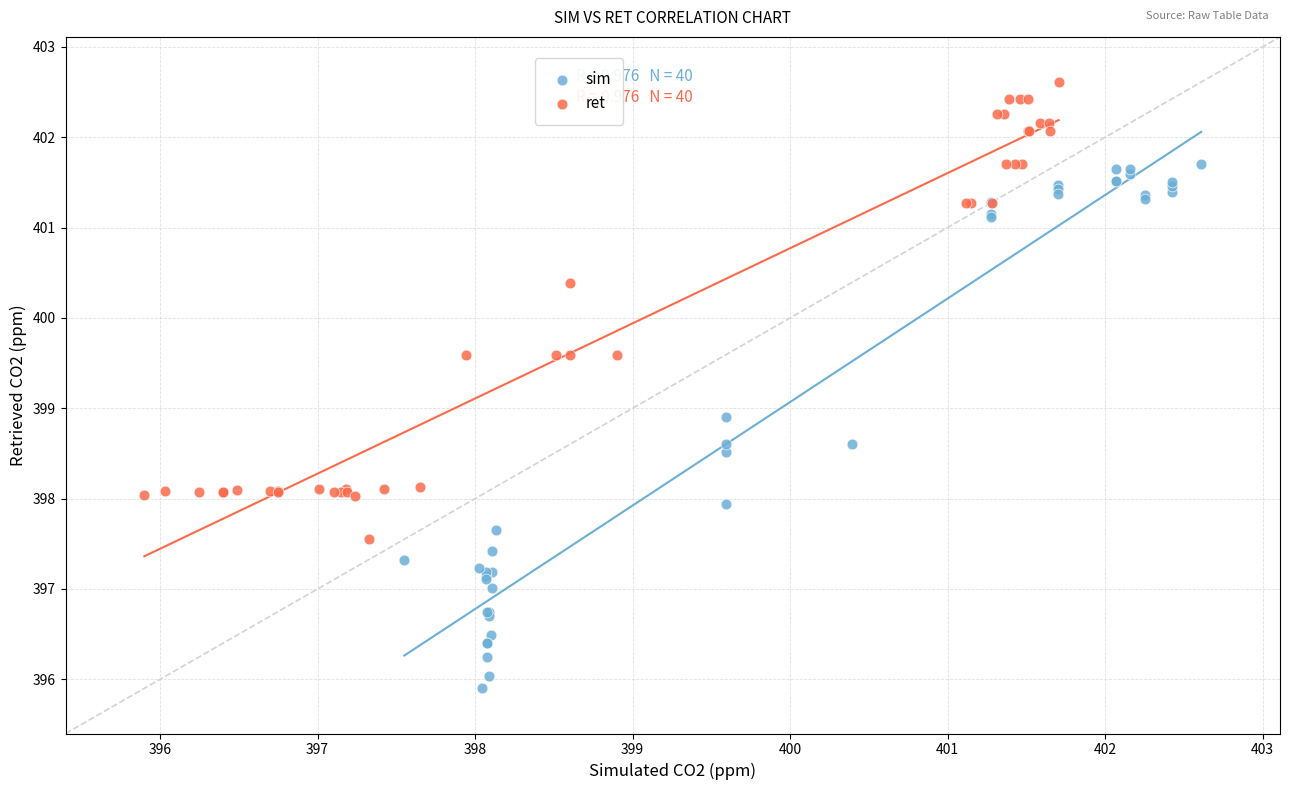

Which series contains the highest Y value?

ret